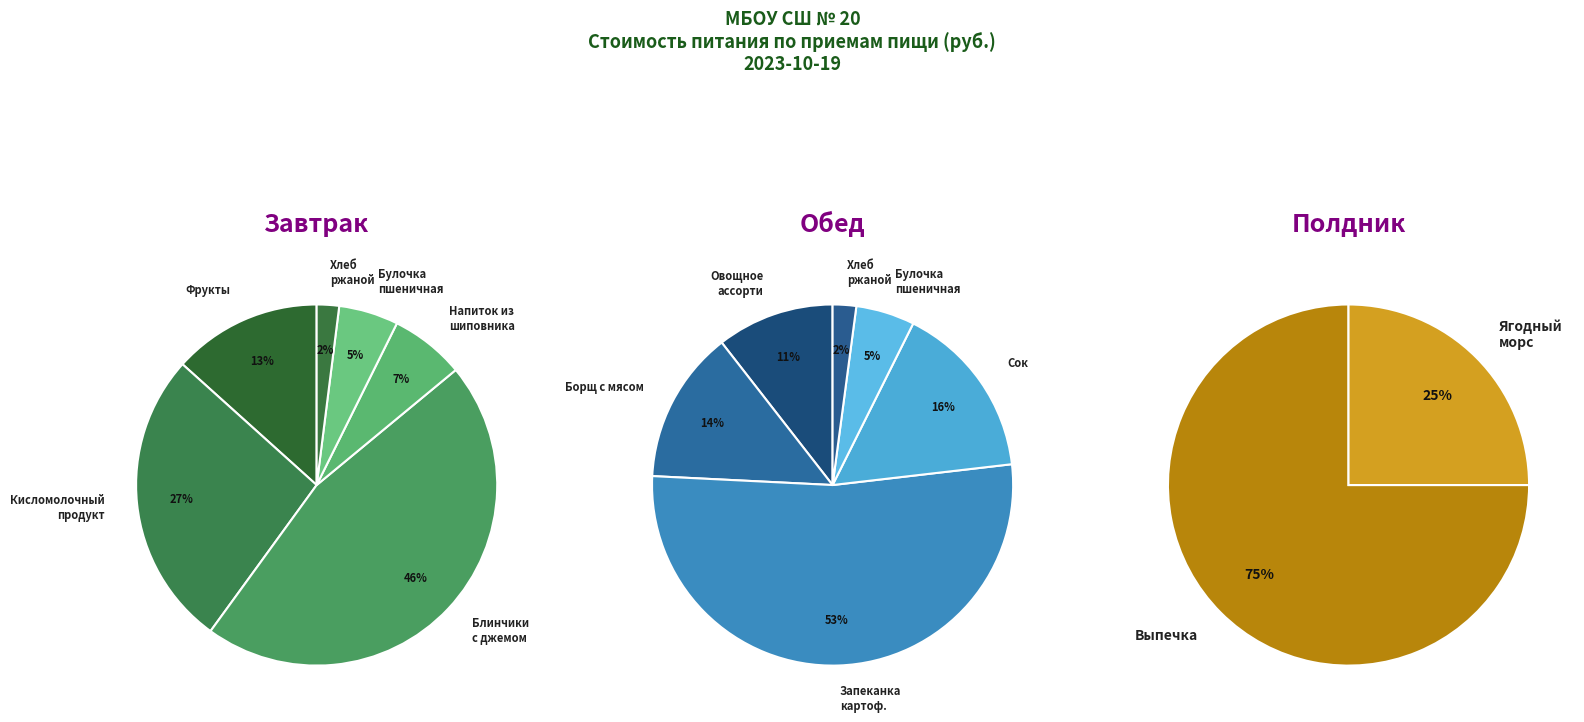

Does Полдник represent more than half of the total?

No